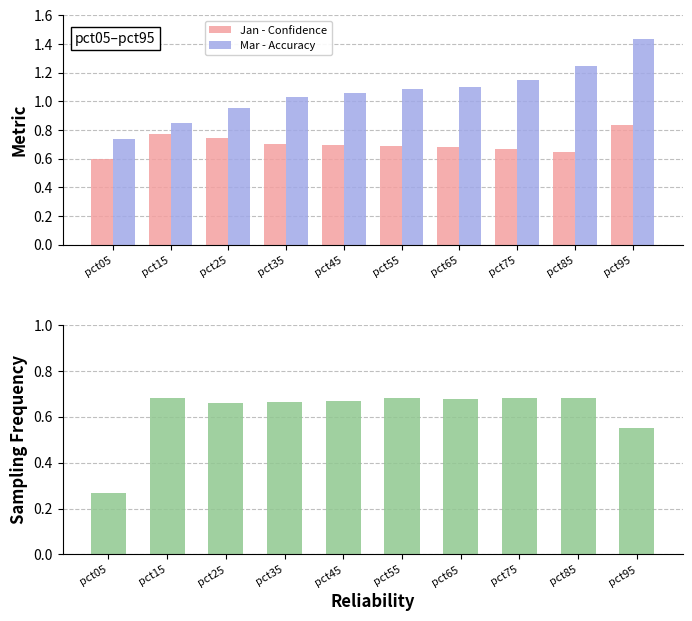

At which category is the sum across all series the highest?

pct95